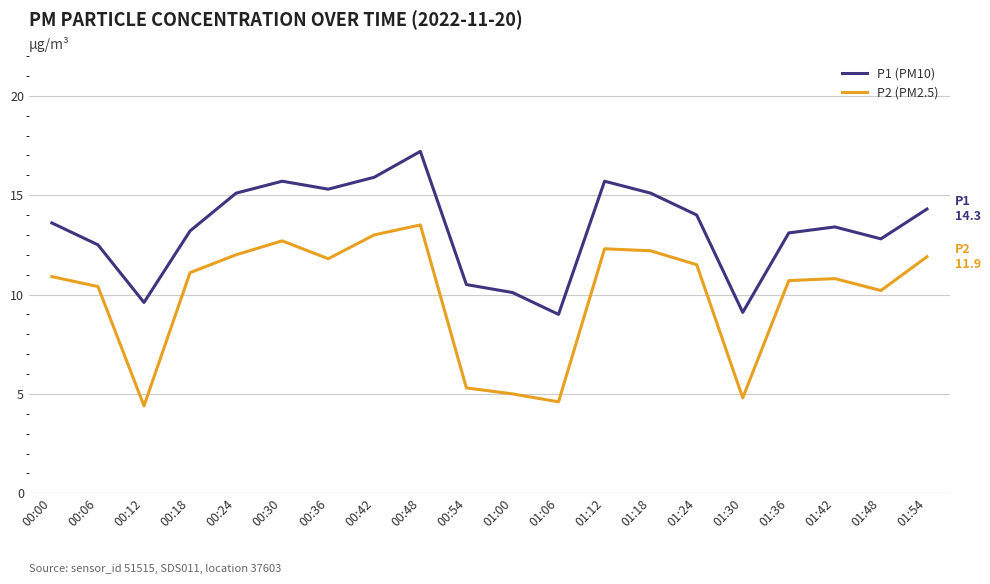

Where is P2 (PM2.5) nearest to the value 8?

01:48